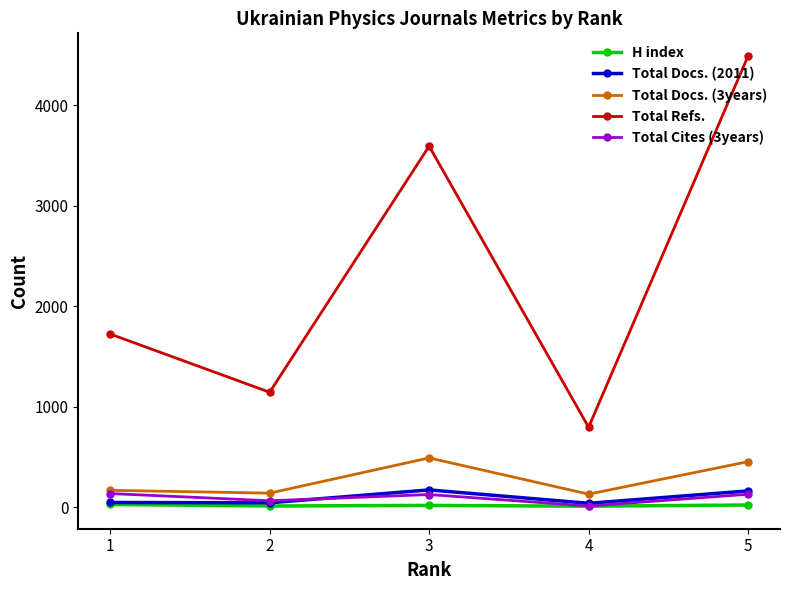

What is the maximum value for Total Docs. (3years)?

492